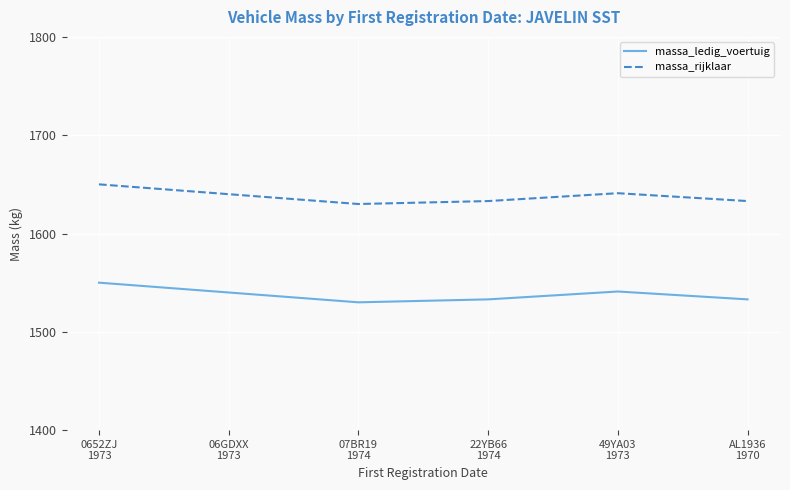

True or false: massa_rijklaar has a value of 2559 at 07BR19
1974.

False